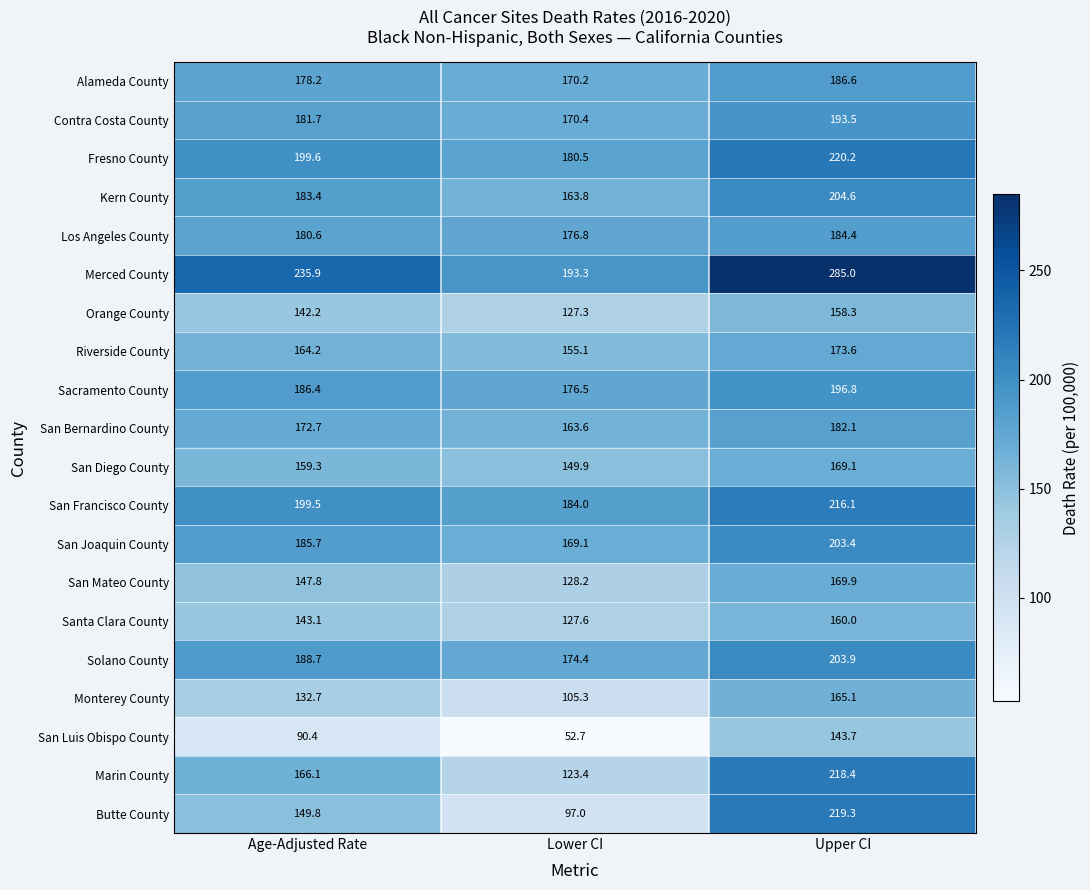

What is the difference between the highest and lowest values at Lower CI?

140.6